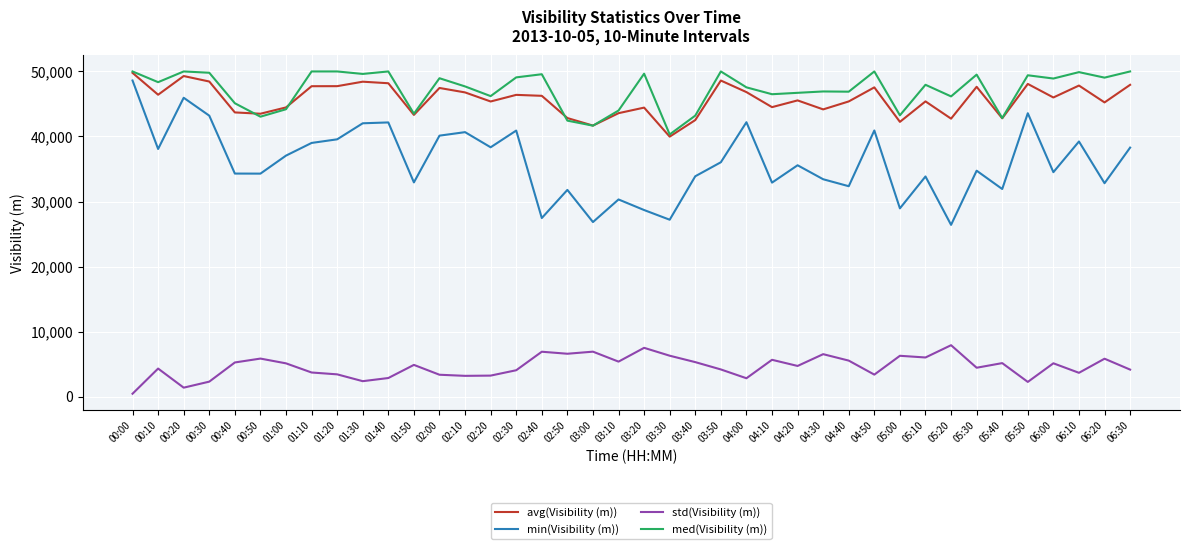

Which series has the widest spread of values?

min(Visibility (m))